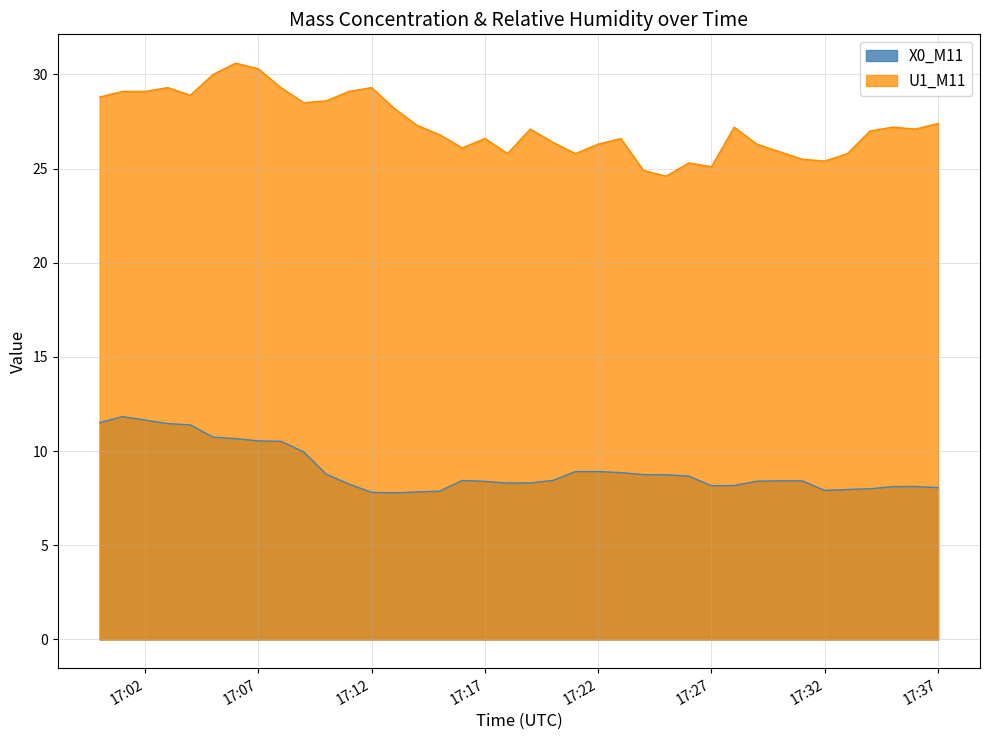

How many lines are shown in the chart?

2